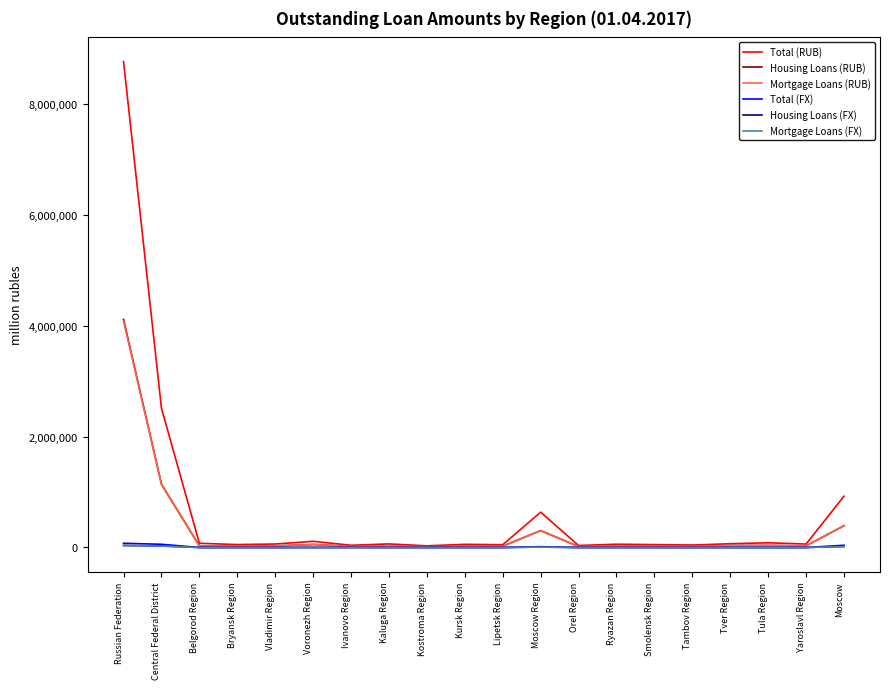

At which label is Total (RUB) closest to 4396088?

Central Federal District